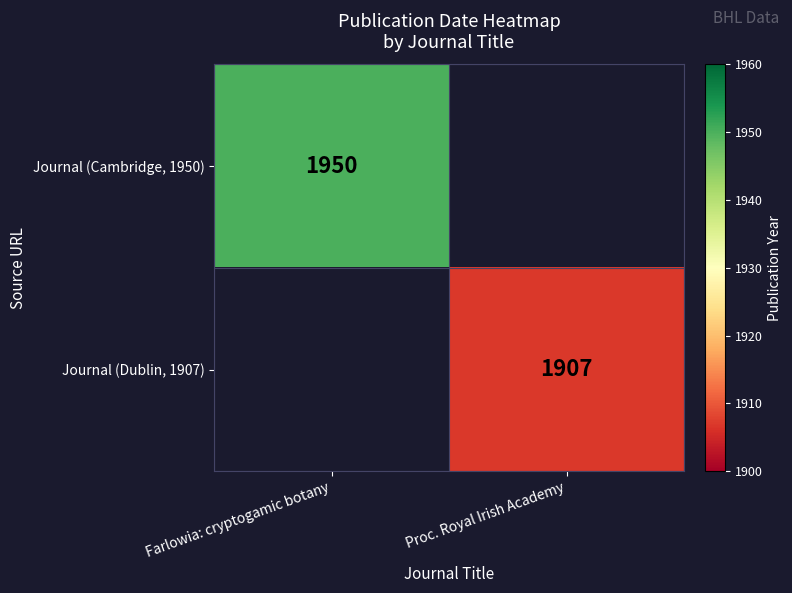

Is it true that Journal (Dublin, 1907) equals 2738 at Proc. Royal Irish Academy?

False